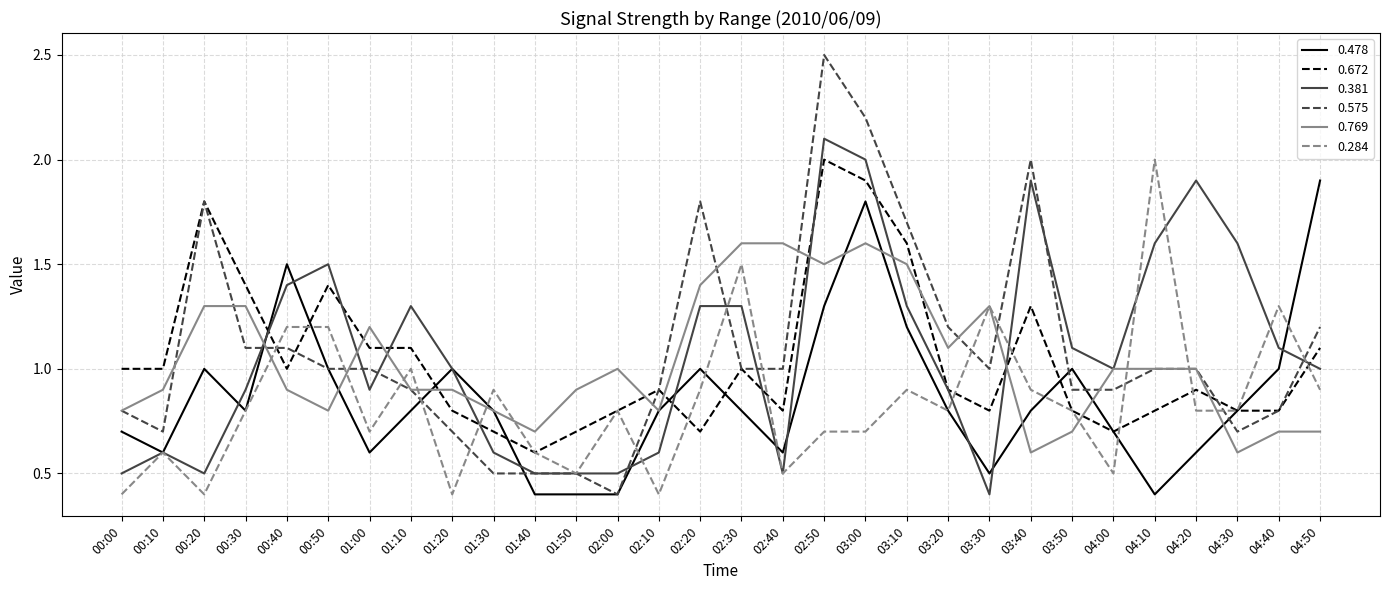

What is the minimum value for 0.575?

0.4